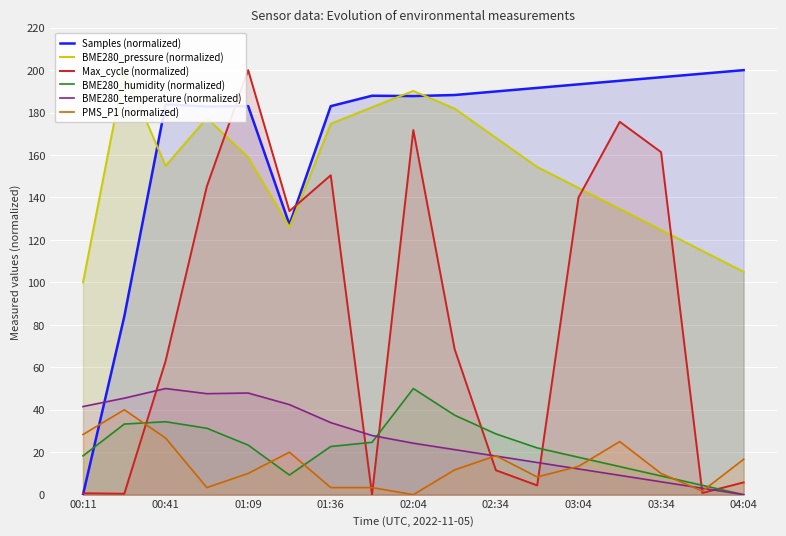

Read the PMS_P1 (normalized) value at 02:34.

18.3